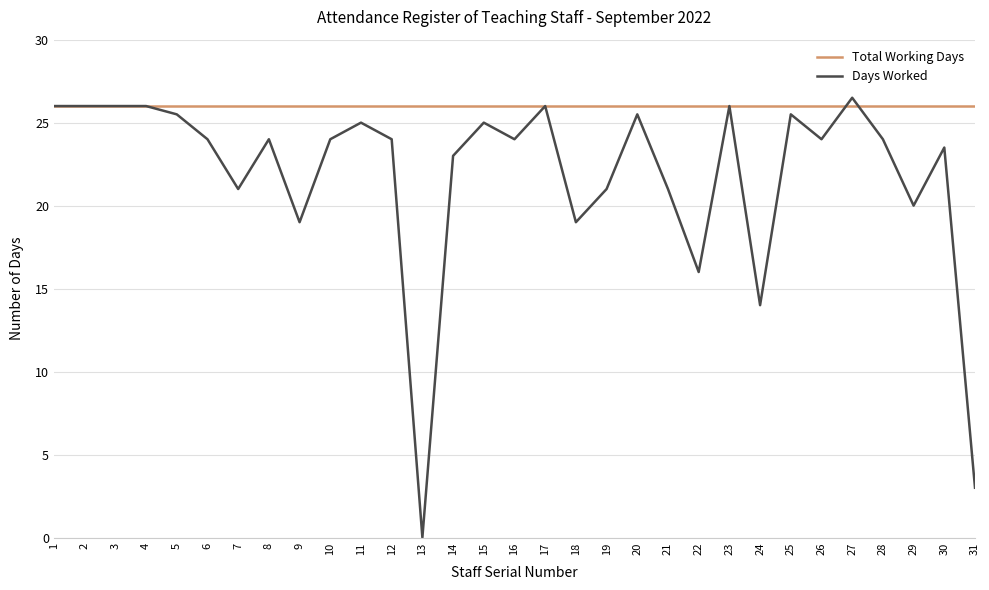

The value of Total Working Days at 15 is 26.0. True or false?

True